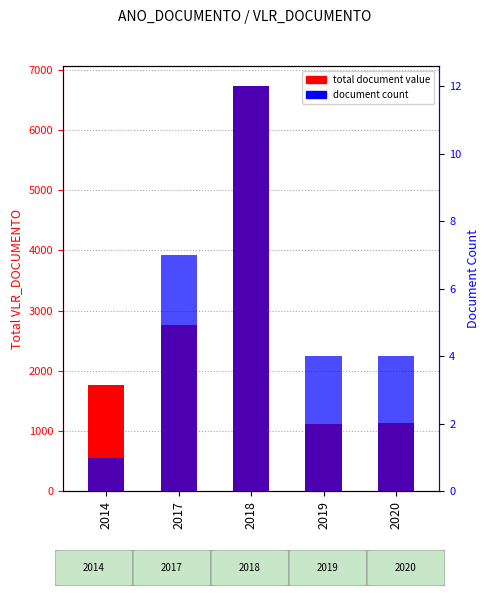

Reading left to right, transcribe all the data shown in this chart.

total document value: 1760.0	2767.9	6724.4	1113.6	1134.9
document count: 1.0	7.0	12.0	4.0	4.0